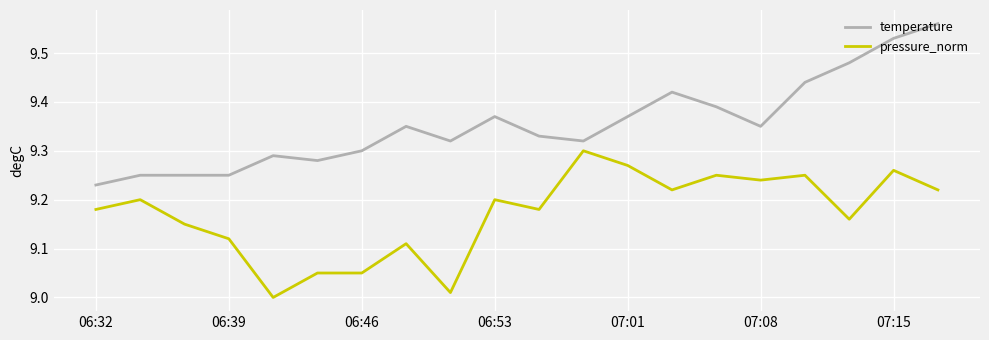

True or false: pressure_norm and temperature cross at least once.

False